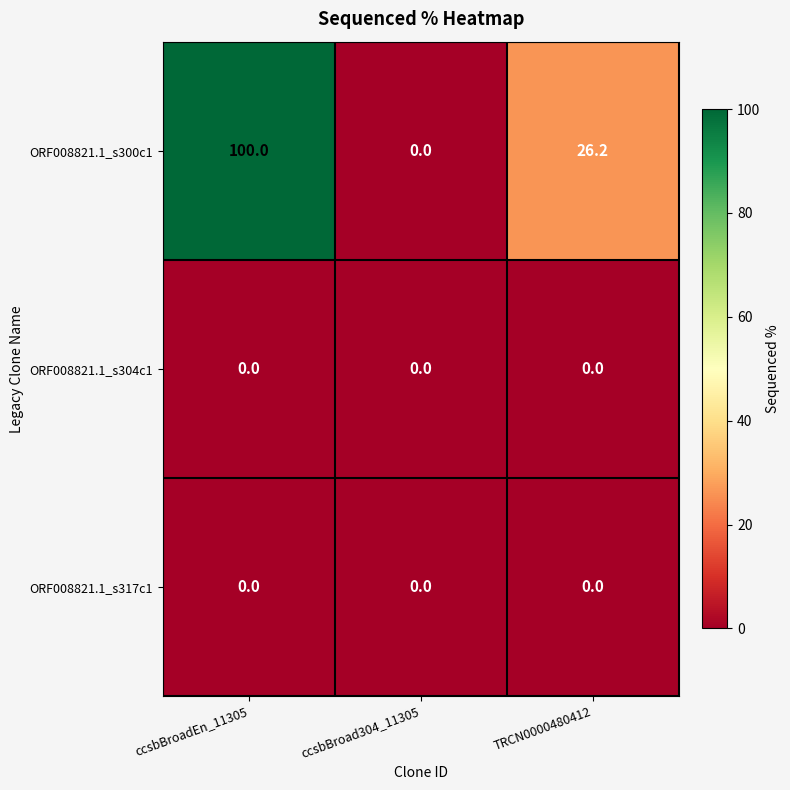

Which series has the largest range (max minus min)?

ORF008821.1_s300c1